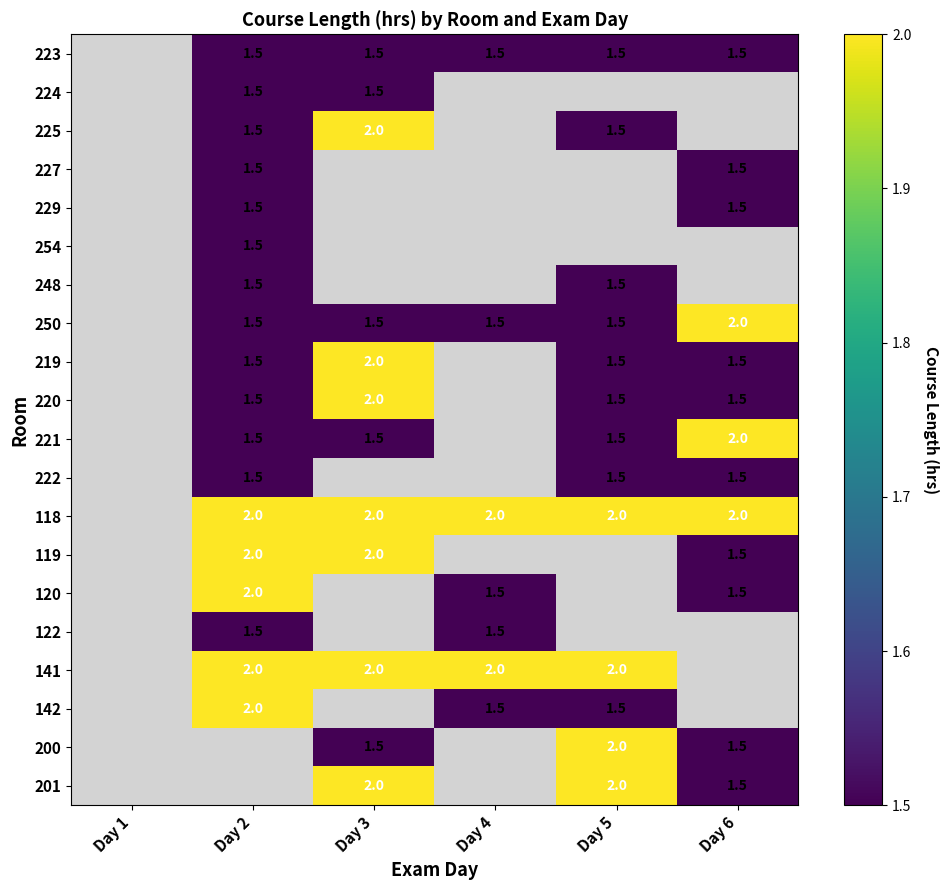

Which has a higher value, Day 2 or Day 6?

Day 2